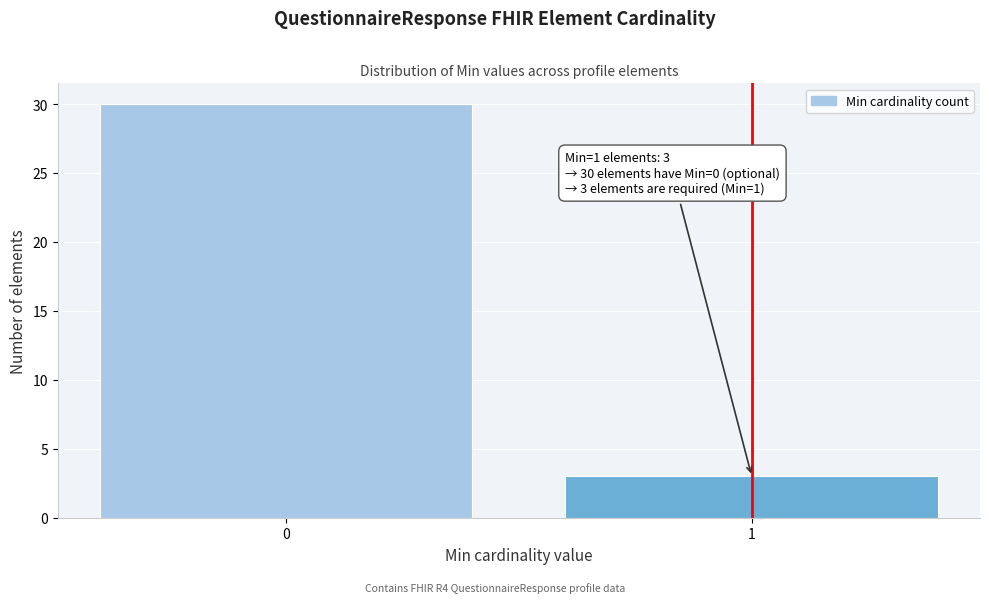

Reading right to left, list all the values displayed in this chart.

1=3	0=30